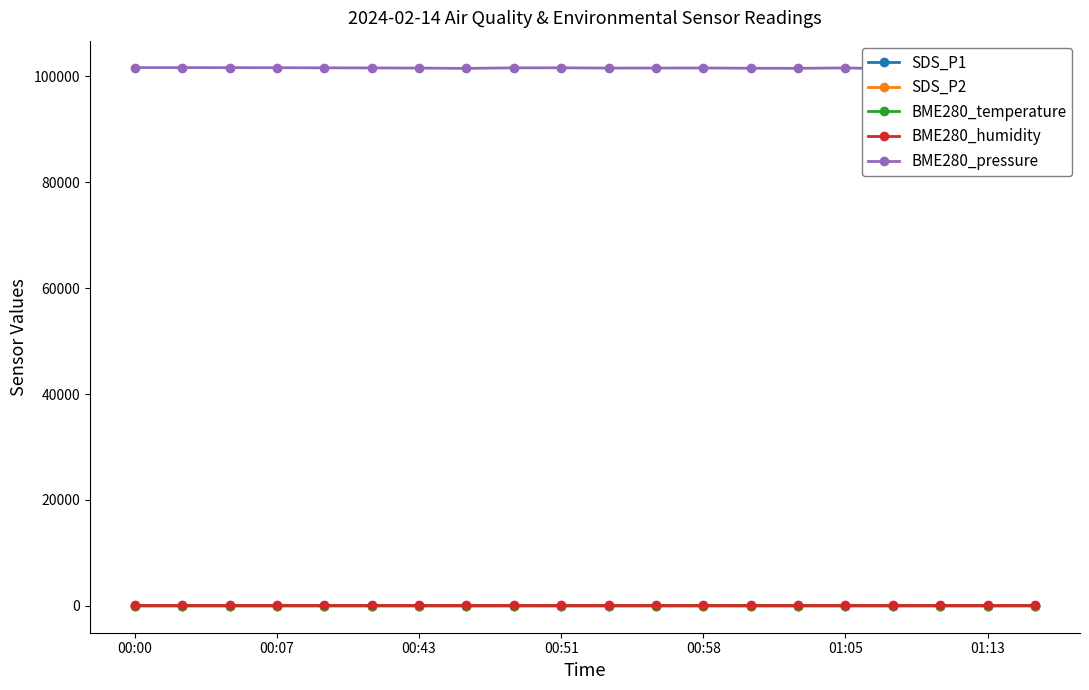

What is the average value of the SDS_P2 series?

4.1